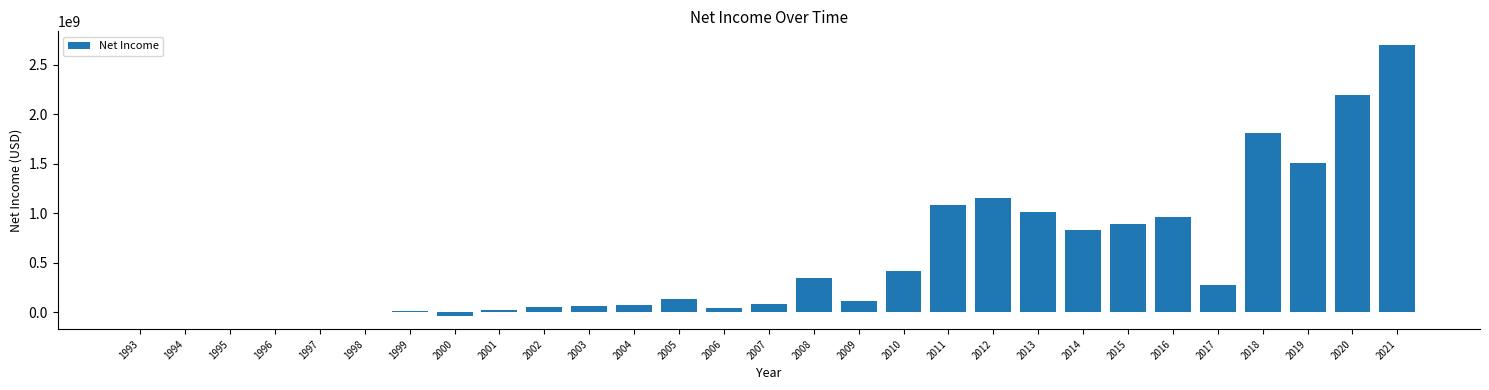

True or false: the data shows 66180000 at 2003.

True